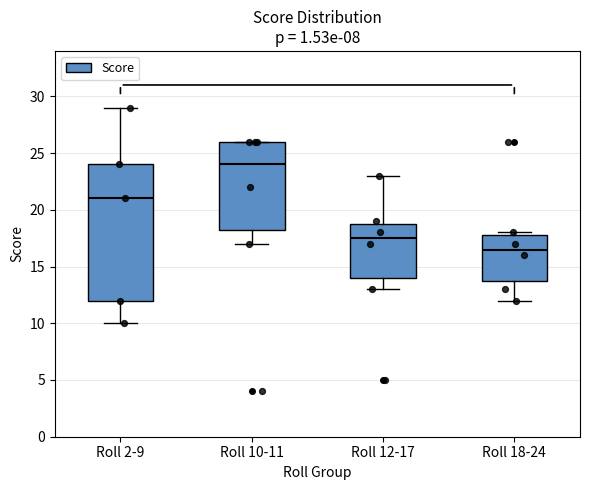

Which box's median line is the lowest?

Roll 18-24